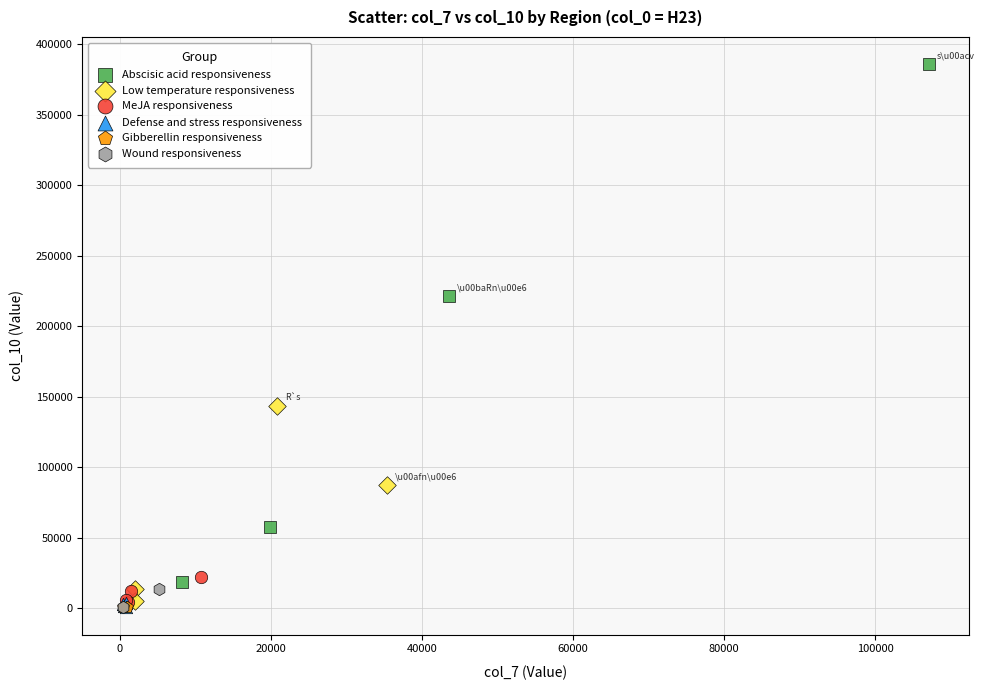

Which series has the widest spread of Y values?

Abscisic acid responsiveness